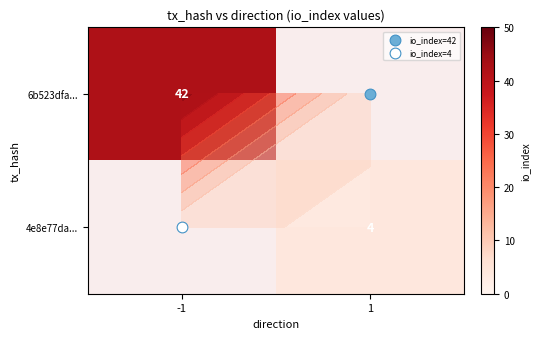

The 4e8e77da... series shows 4.0 at 1. True or false?

True